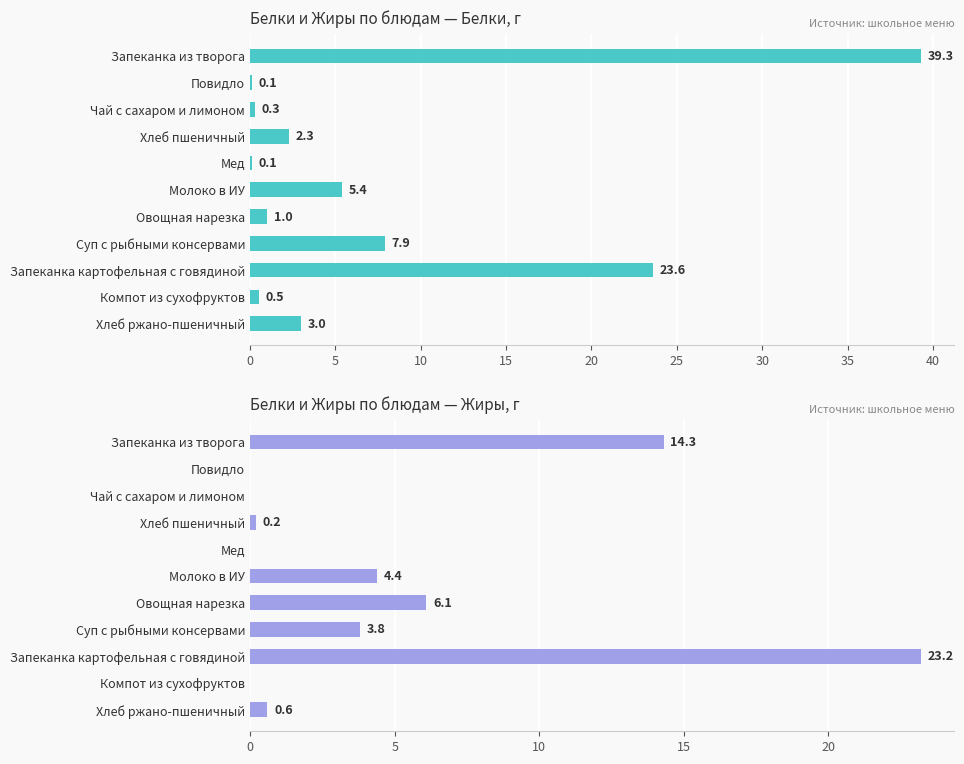

Reading left to right, extract all data points from this chart.

Белки, г: 39.3	0.1	0.3	2.3	0.1	5.4	1.0	7.9	23.6	0.5	3.0
Жиры, г: 14.3	0.0	0.0	0.2	0.0	4.4	6.1	3.8	23.2	0.0	0.6